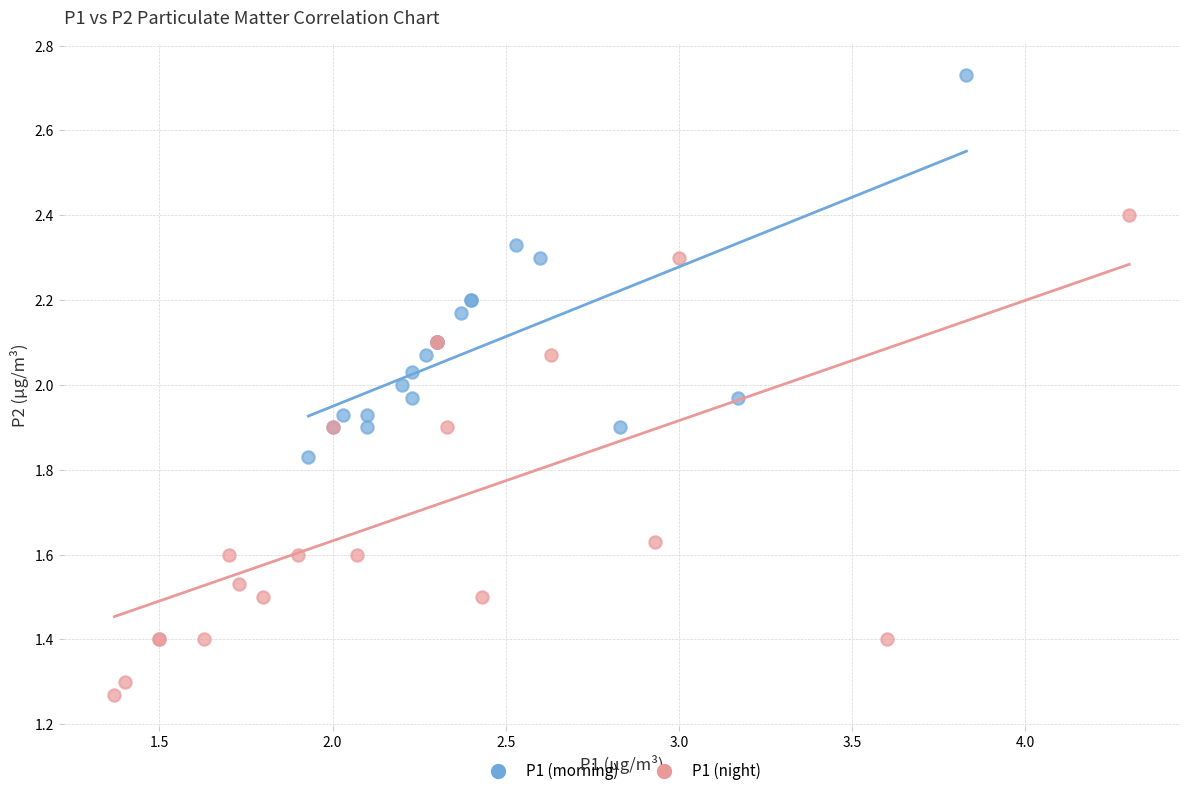

Which series reaches the minimum Y coordinate?

P1 (night)